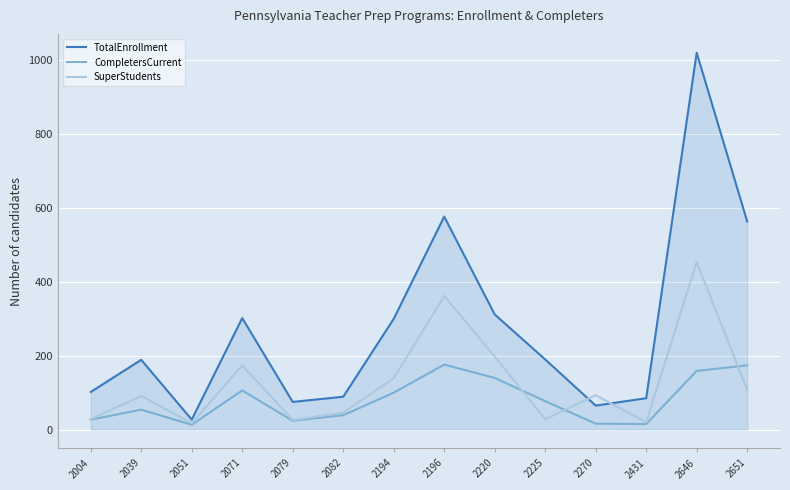

Which series has the widest spread of values?

TotalEnrollment